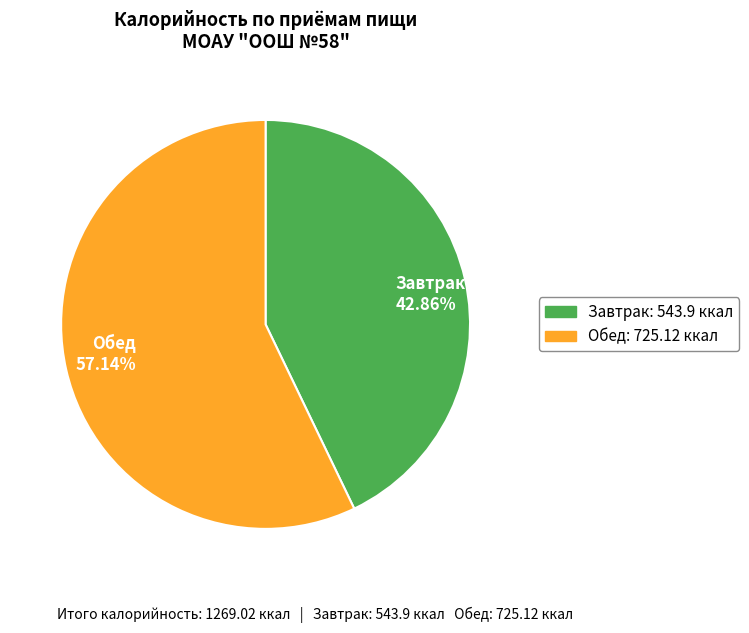

Rank the categories by value from lowest to highest.

Завтрак 42.86%, Обед 57.14%